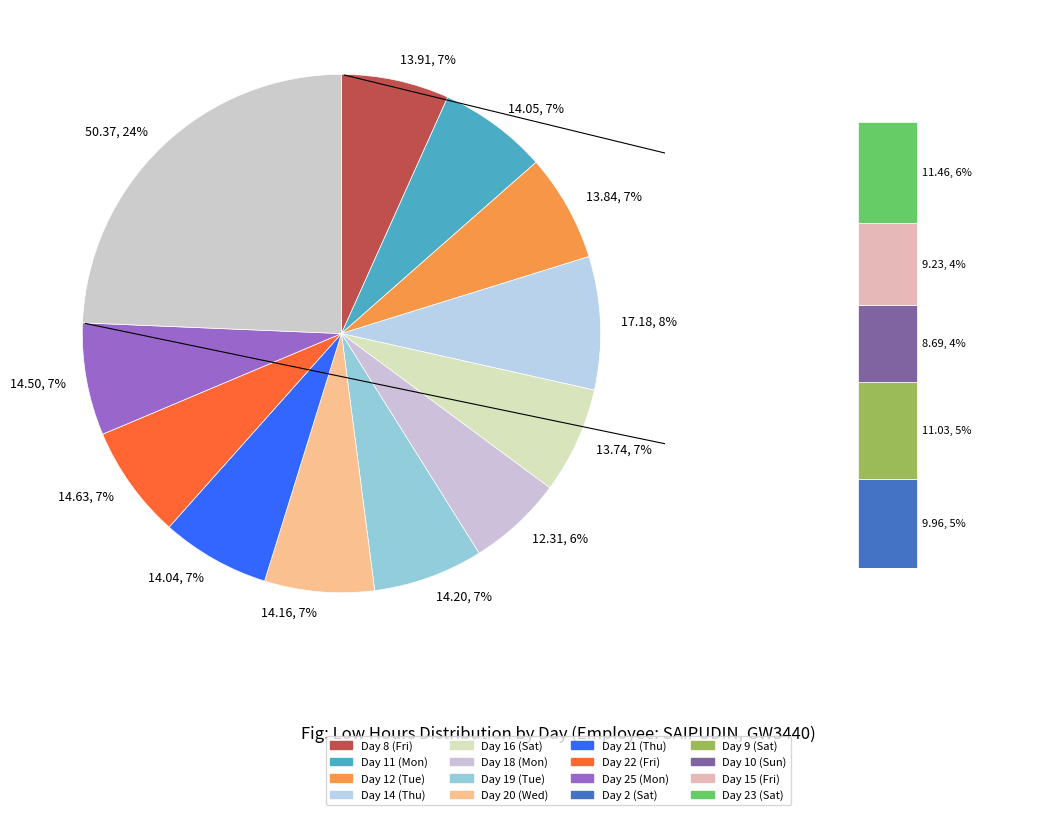

To the nearest percent, what is the difference between the Day 15 (Fri) and Day 9 (Sat) slice percentages?

1%